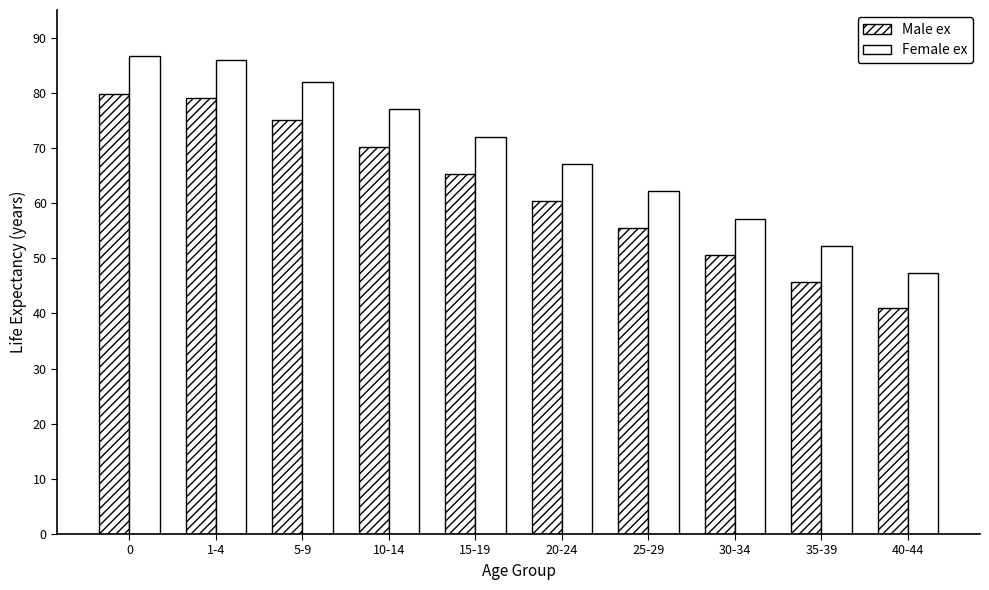

At which category does the chart reach its minimum across all series?

40-44